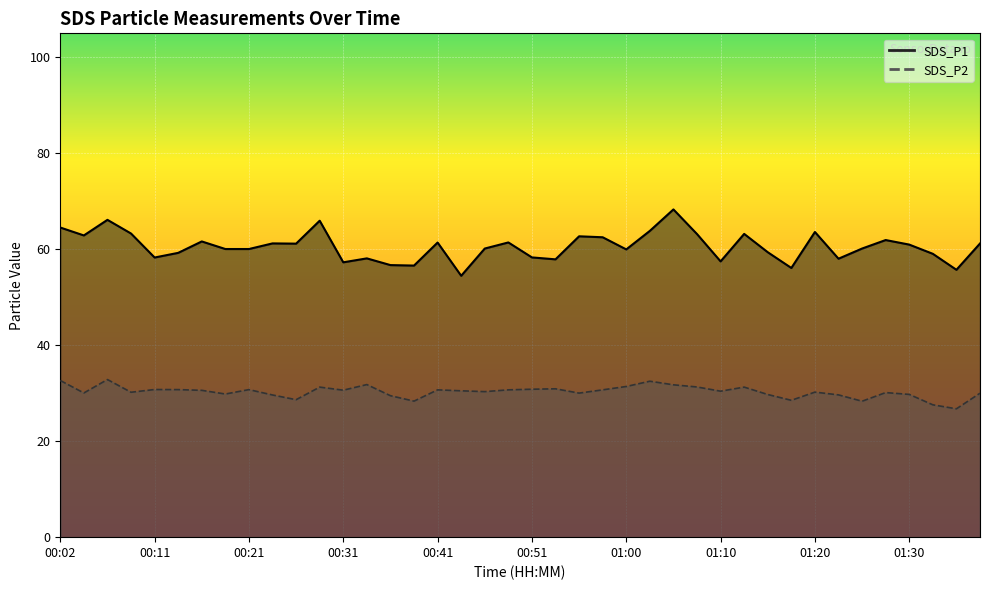

What is the label of the 31st point from the right?

00:23